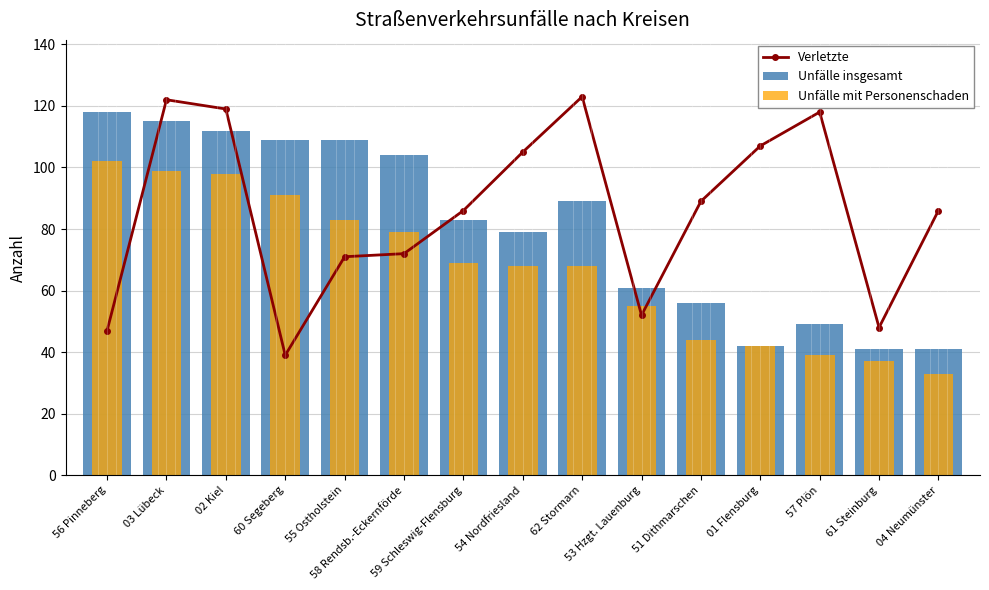

How many data points does each series have?

15